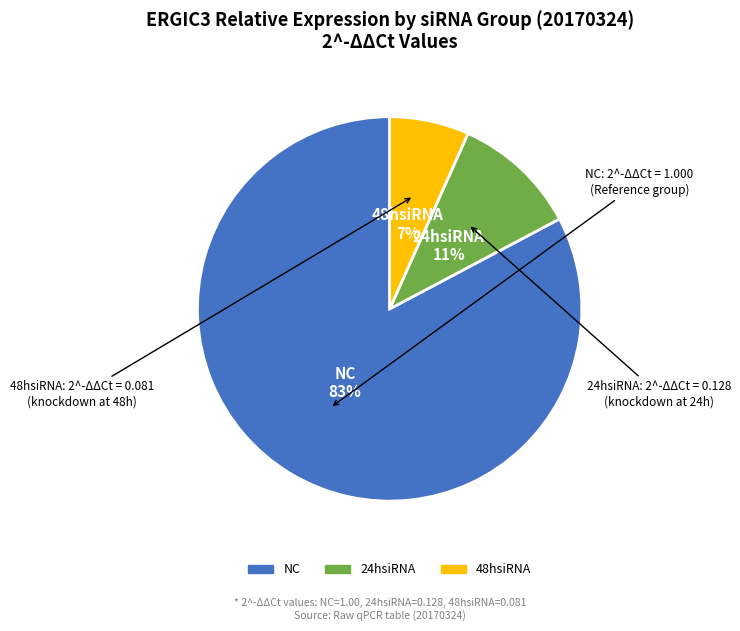

True or false: 48hsiRNA accounts for 1% of the total.

False